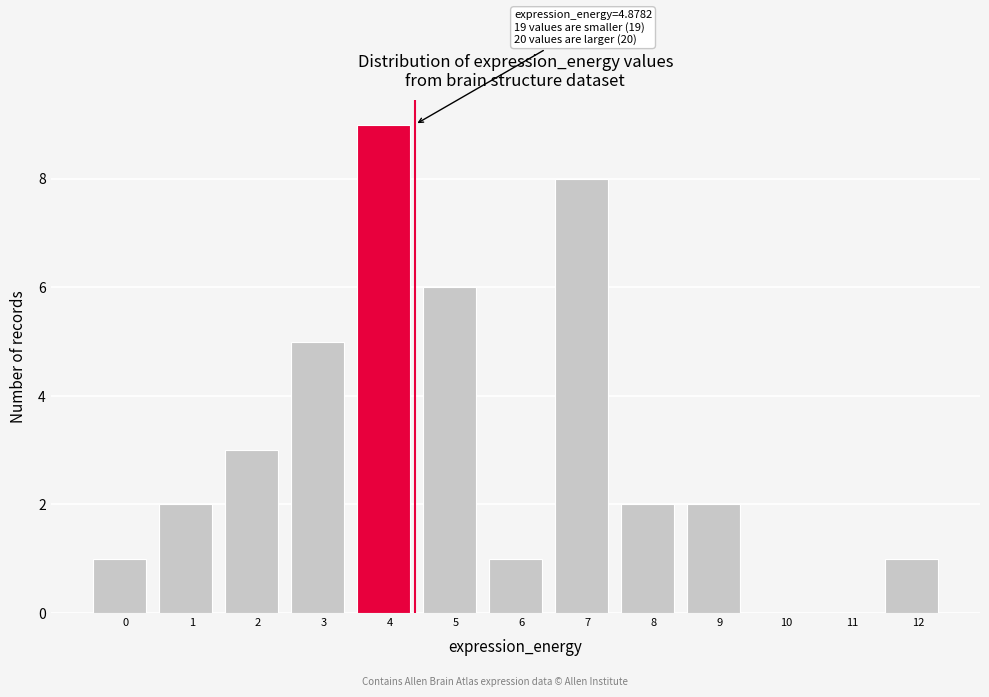

Reading left to right, extract all data points from this chart.

0=1	1=2	2=3	3=5	4=9	5=6	6=1	7=8	8=2	9=2	10=0	11=0	12=1